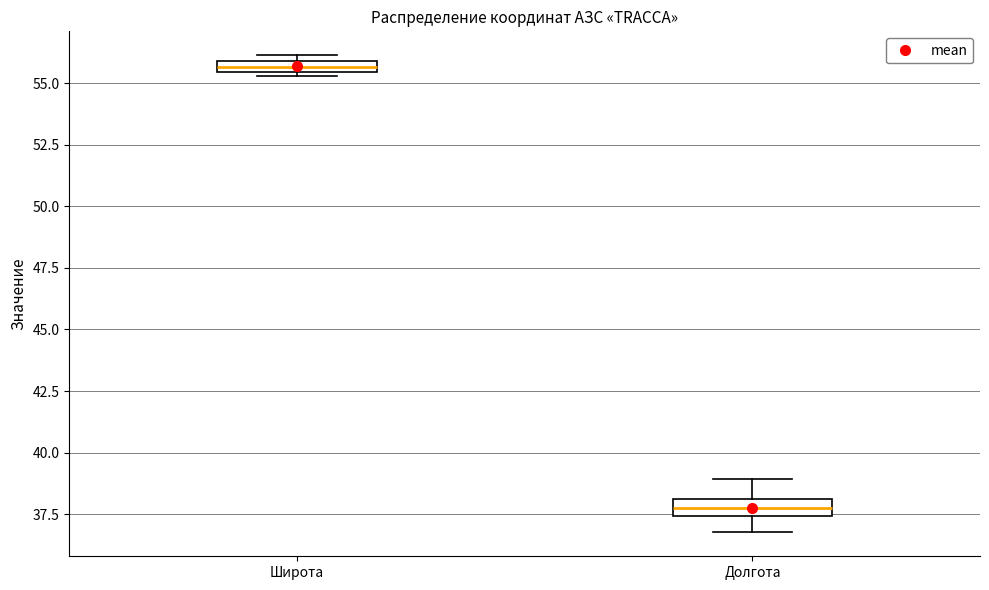

Where is the upper edge of the box for Широта on the y-axis? The values are not printed on the chart, so give them approximately, as read against the axis.

56.0